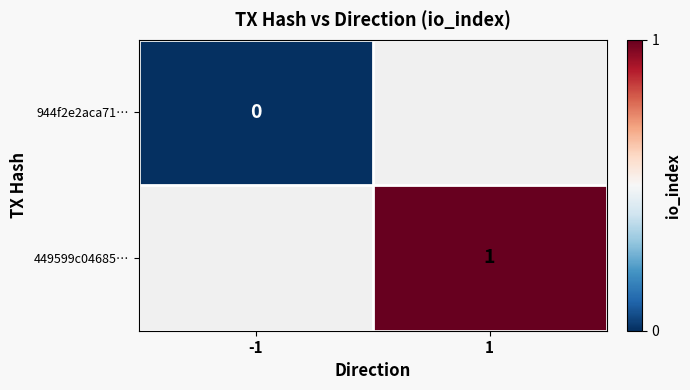

At which category does the chart reach its minimum across all series?

-1